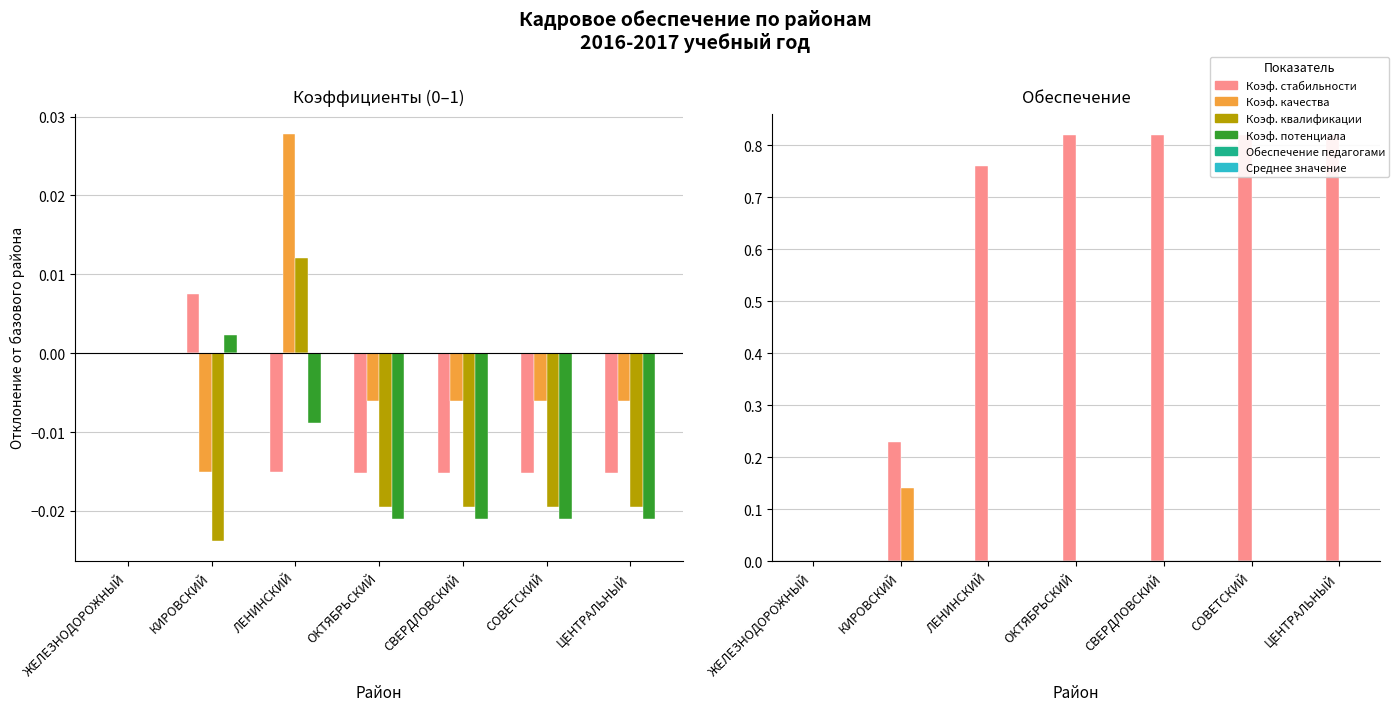

Is the value of Коэф. потенциала at СВЕРДЛОВСКИЙ greater than the value of Коэф. стабильности at КИРОВСКИЙ?

No